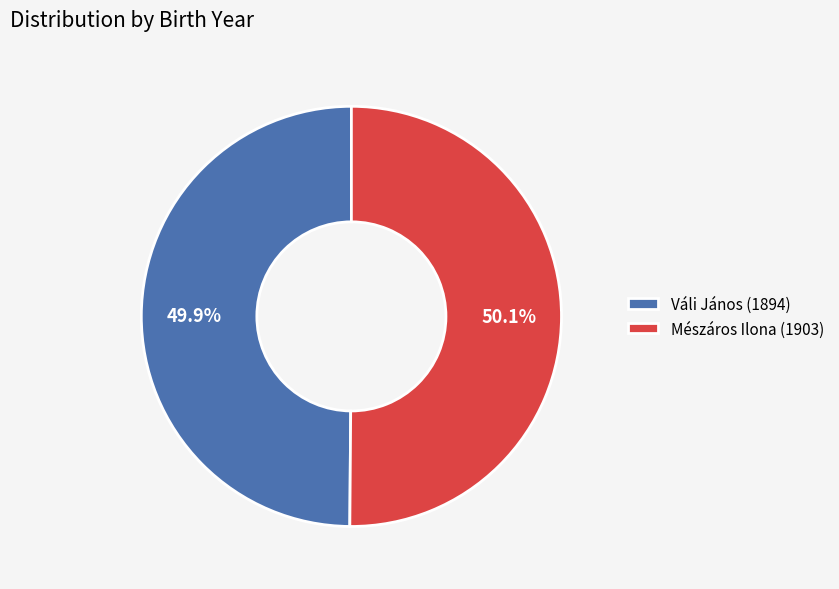

What percentage is the Mészáros Ilona (1903) slice, to the nearest percent?

50%